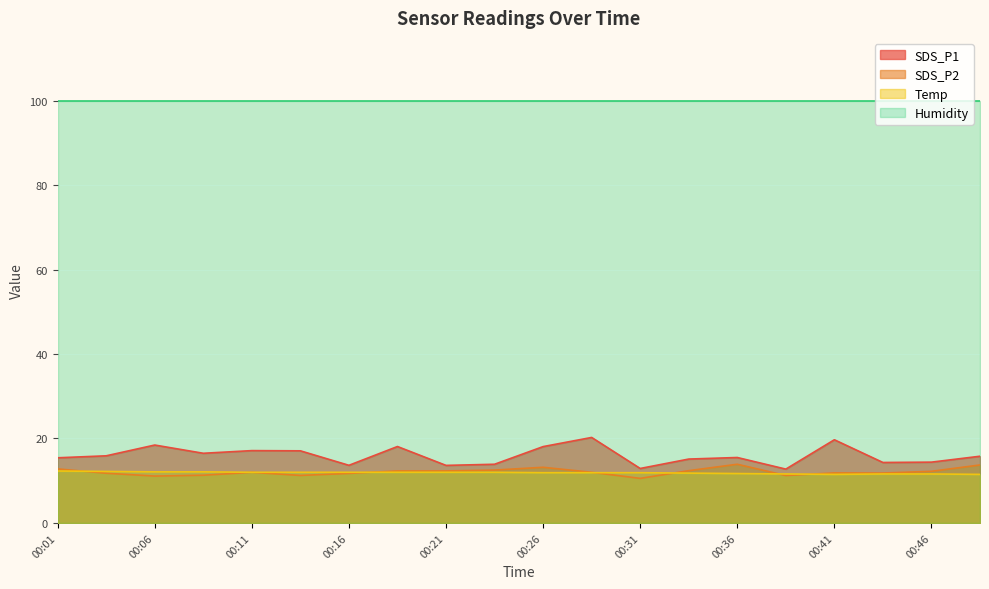

What is the smallest value displayed?

10.6